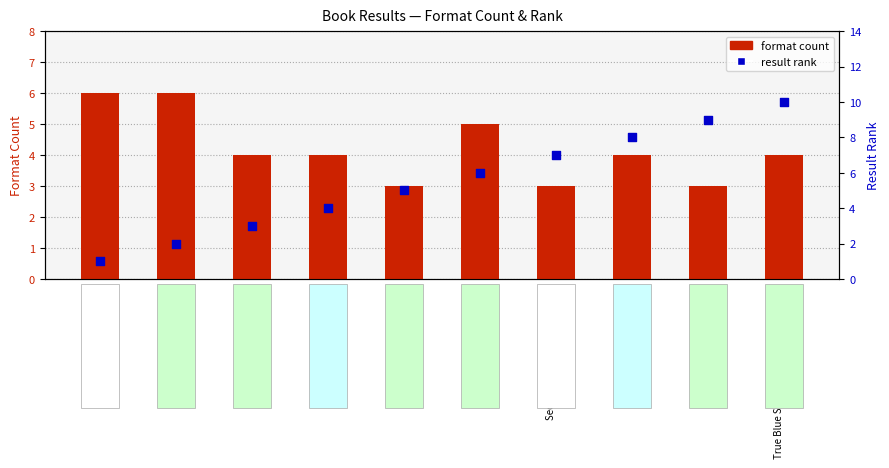

What are all the series names shown in the legend?

format count, result rank